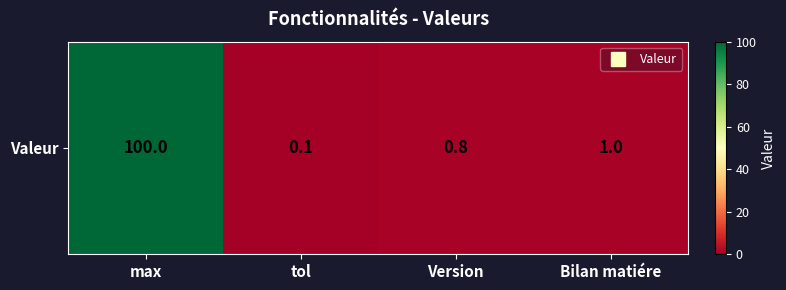

True or false: the data shows 0.2 at tol.

False